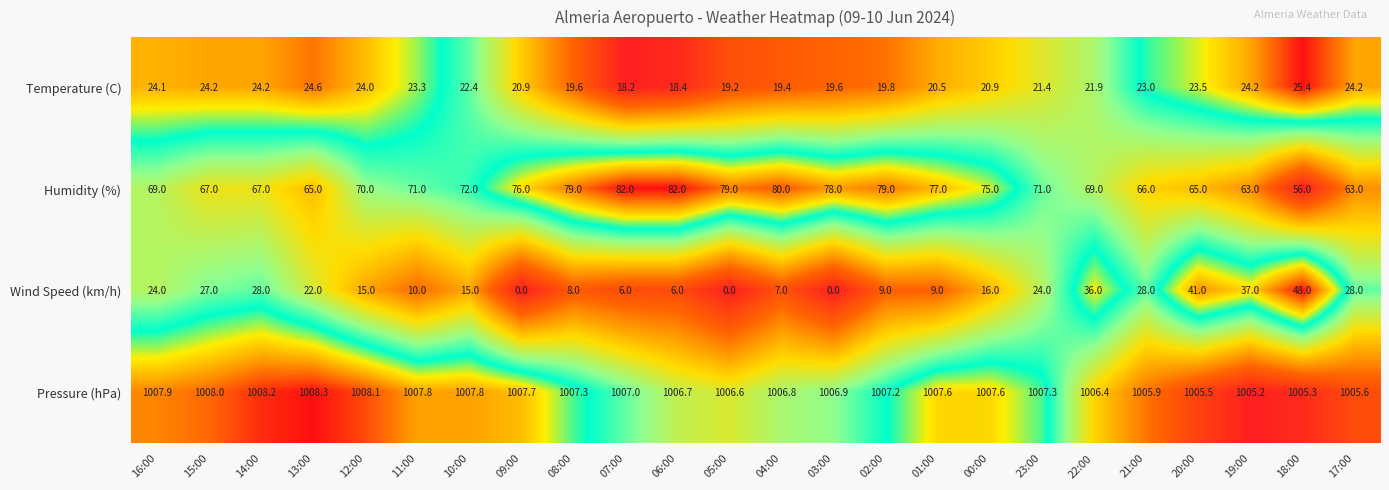

The value of Temperature (C) at 07:00 is 18.2. True or false?

True